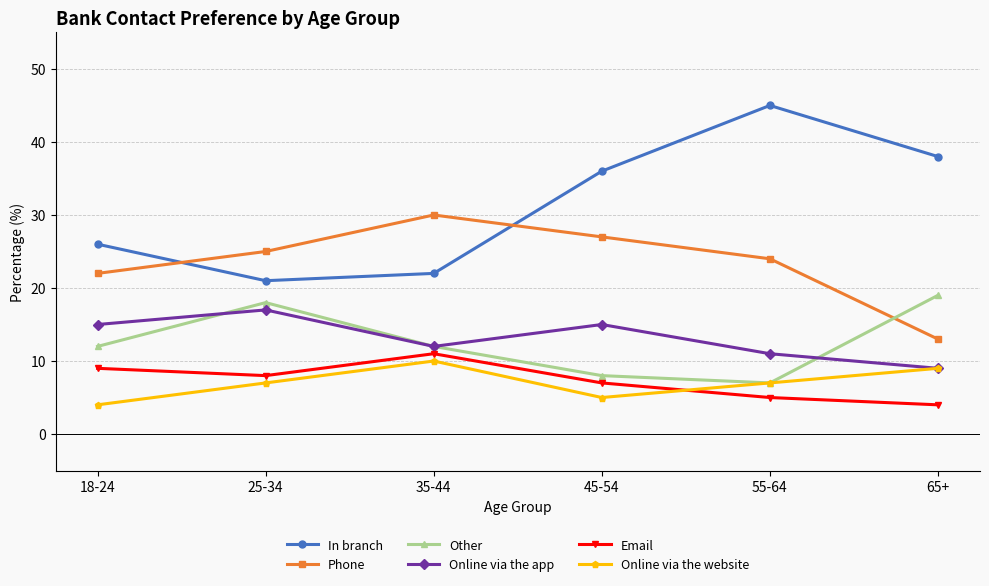

What value does the Online via the app series have at 65+?

9